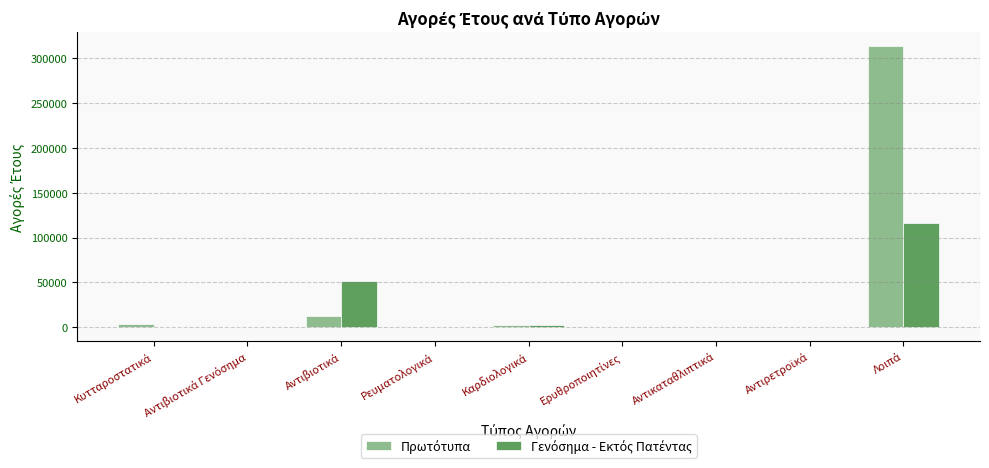

What is the maximum value shown in the chart?

313712.6